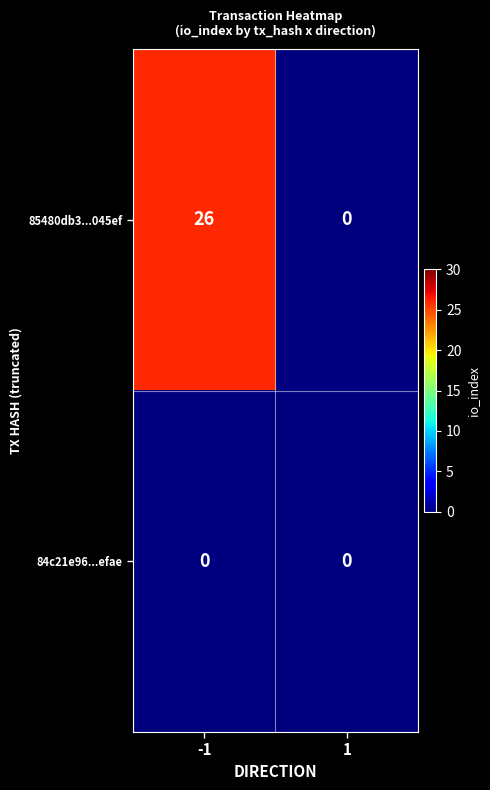

What is the difference between the 85480db3...045ef values at 1 and -1?

26